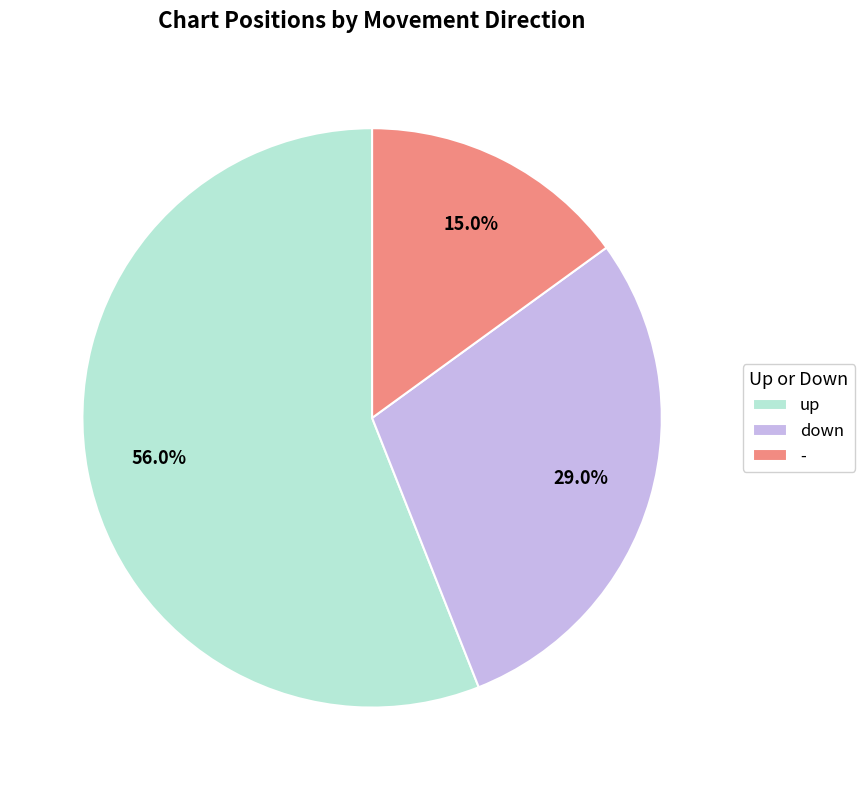

What is the largest slice in the pie chart?

up